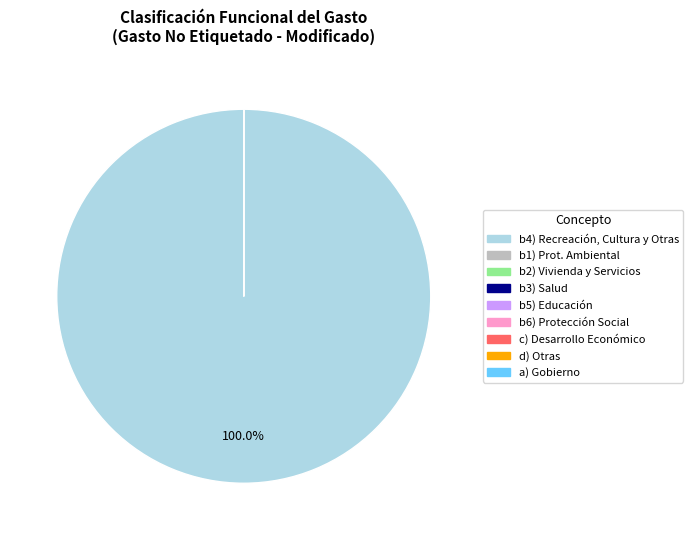

Count the number of slices in the pie.

9